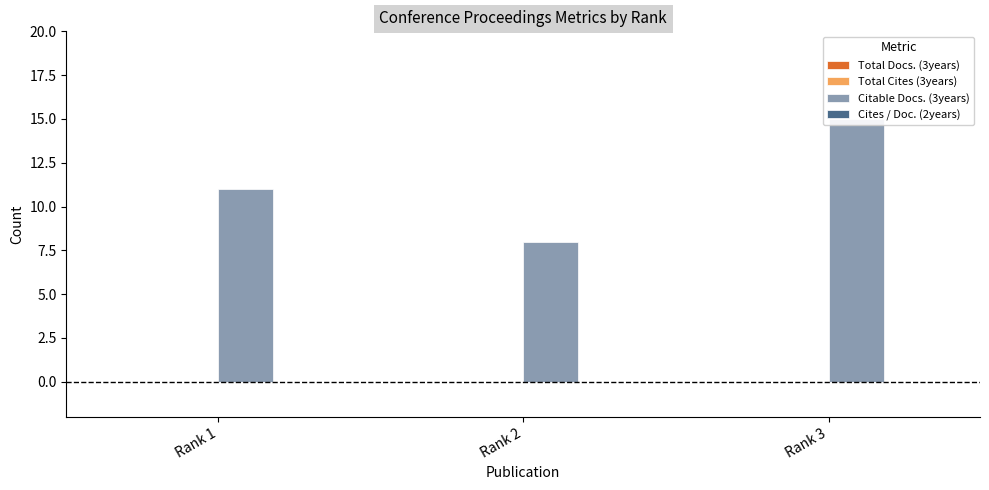

Is it true that Total Docs. (3years) equals 0 at Rank 2?

True